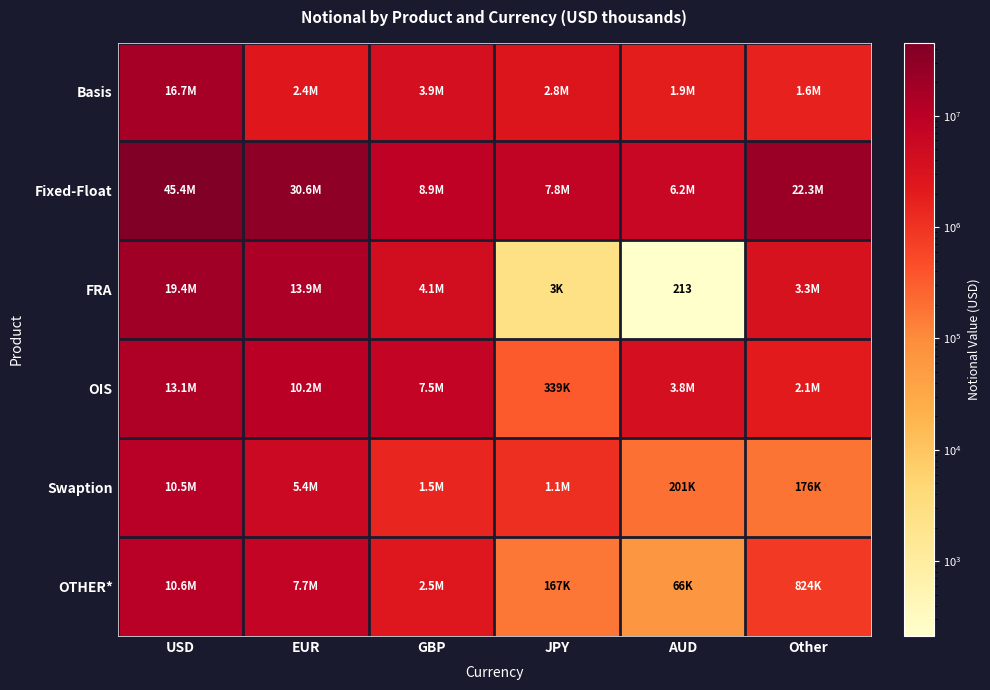

What is the difference between the second highest and minimum values in the OTHER* series?

7595525